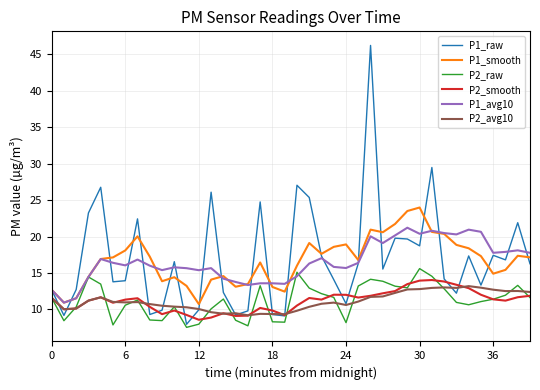

True or false: P1_smooth and P2_smooth intersect in this chart.

False